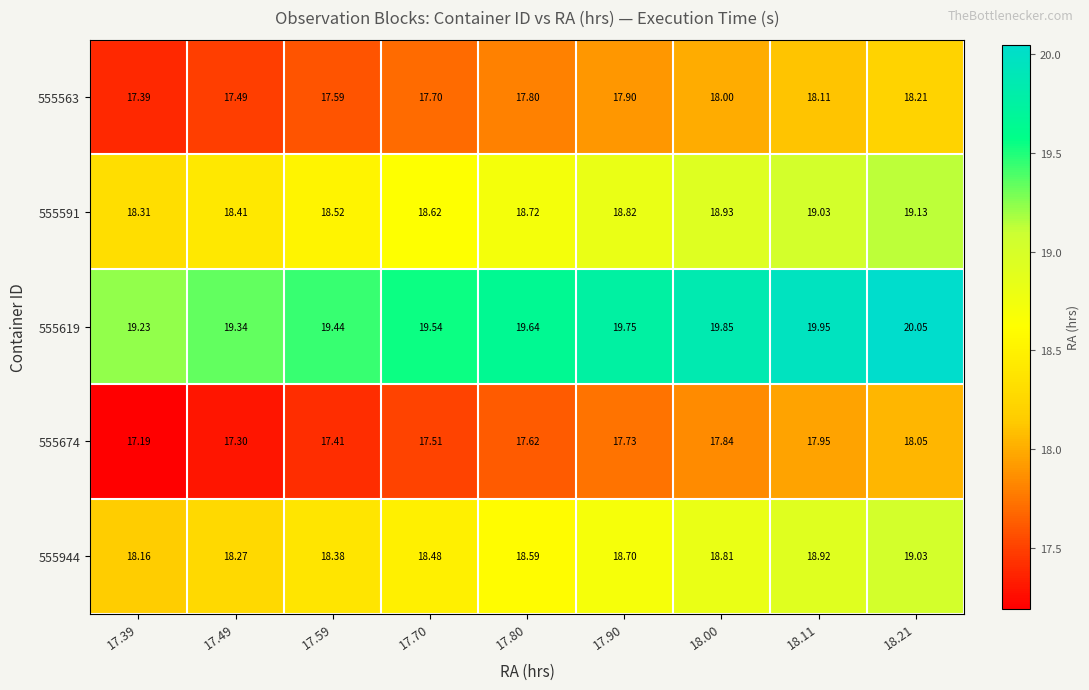

Is the value of 555944 at 17.39 greater than the value of 555563 at 18.11?

Yes